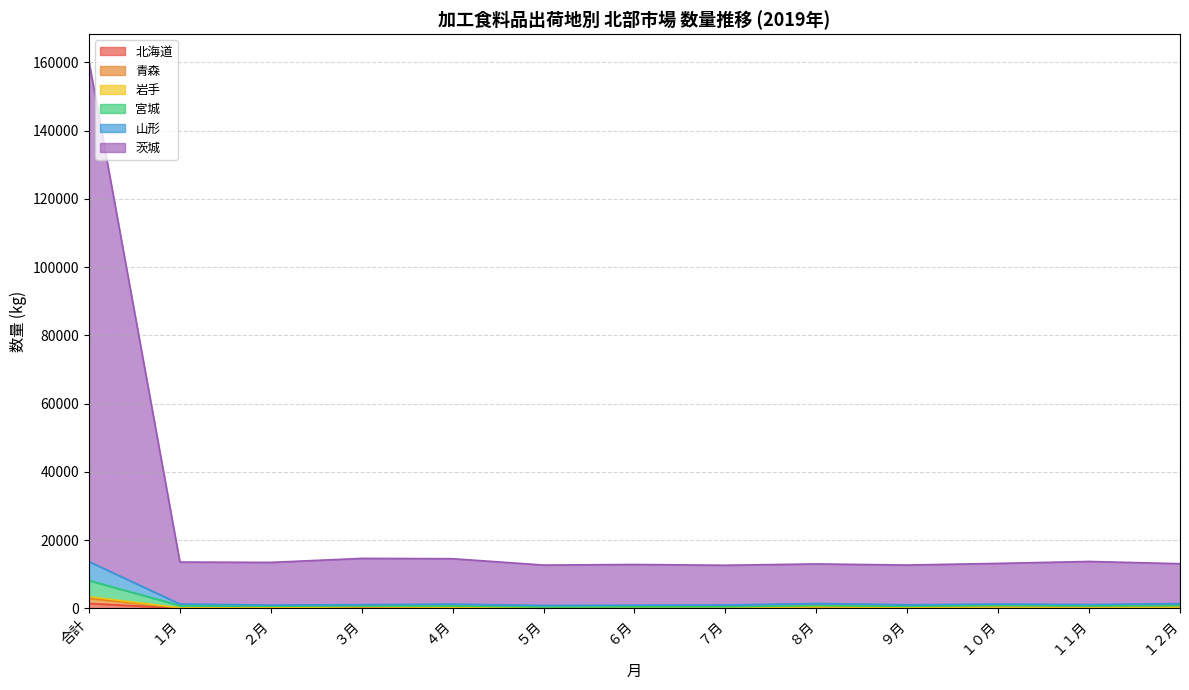

Which category has the lowest value in the 青森 series?

５月